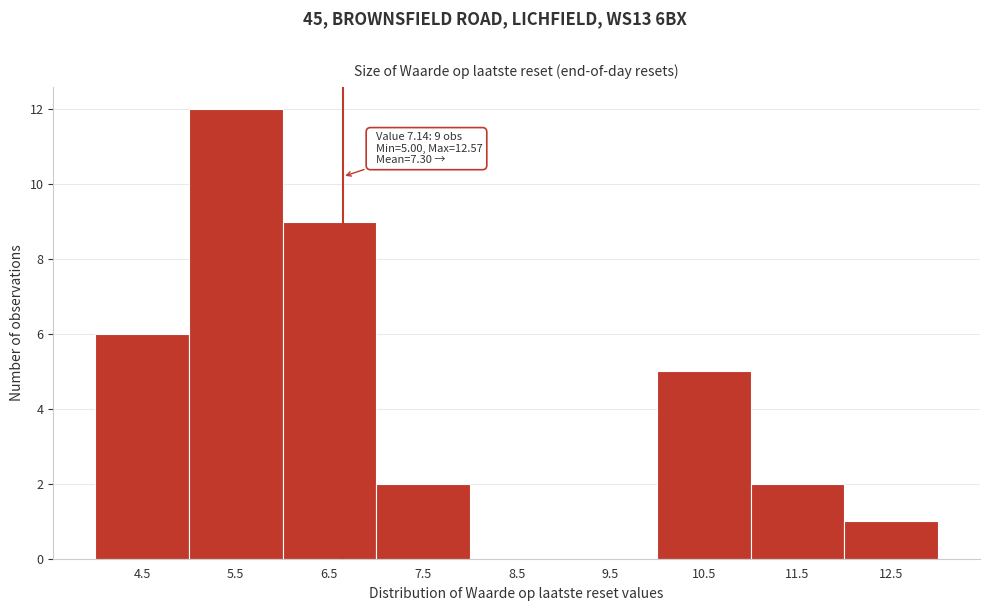

Reading left to right, list all the values displayed in this chart.

4.5=6	5.5=12	6.5=9	7.5=2	8.5=0	9.5=0	10.5=5	11.5=2	12.5=1